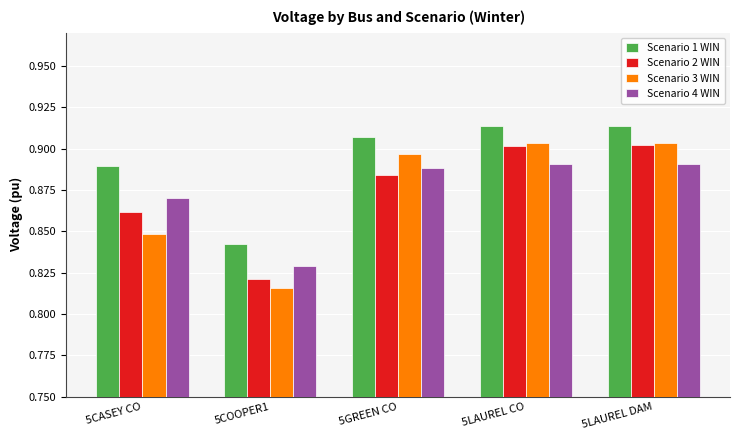

The Scenario 3 WIN series shows 0.4 at 5GREEN CO. True or false?

False